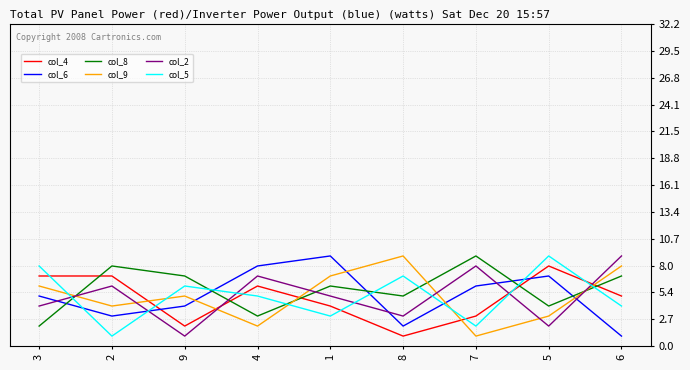

How many categories are shown in the chart?

9